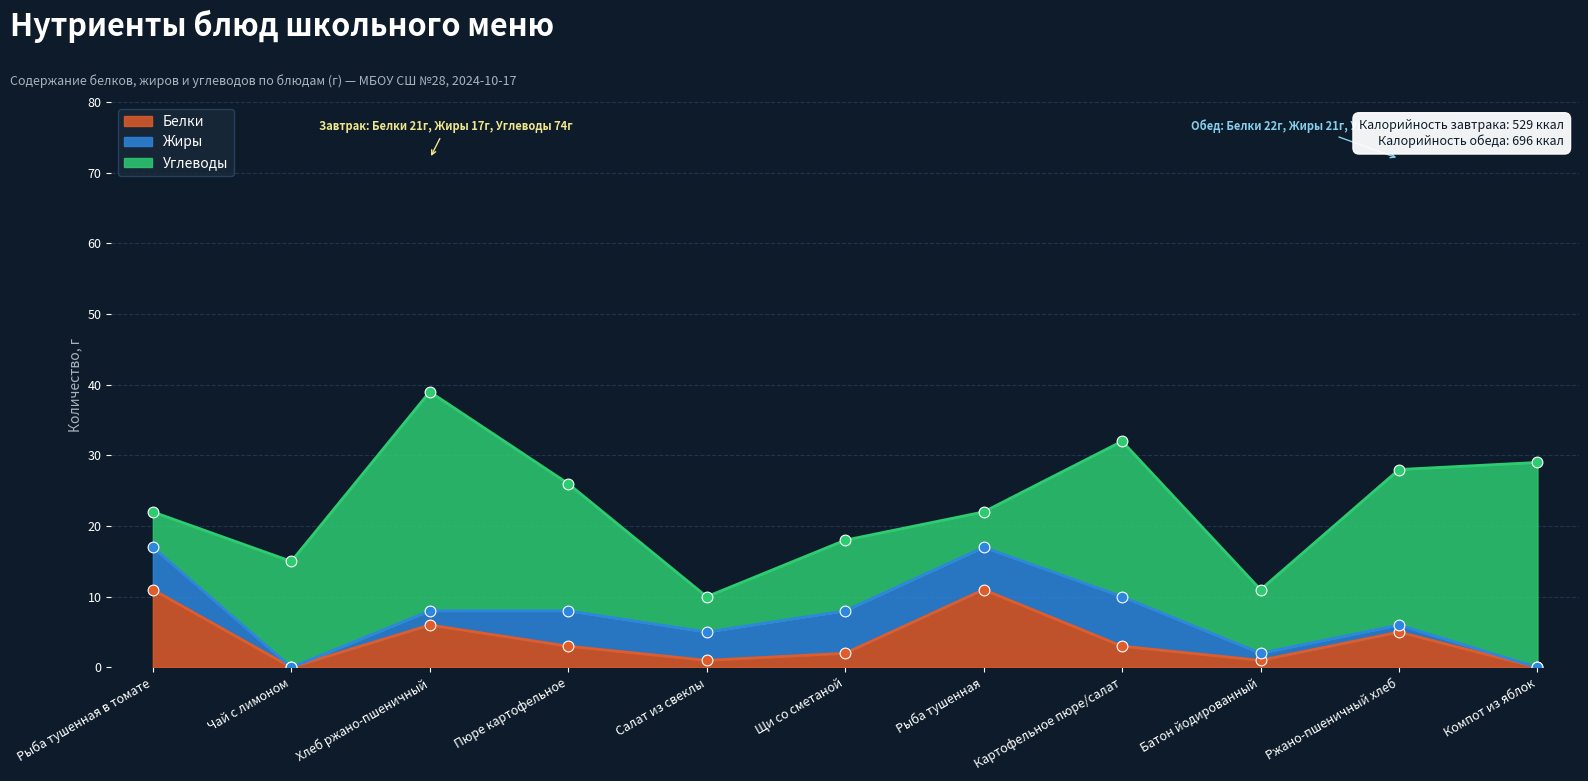

What are all the series names shown in the legend?

Белки, Жиры, Углеводы